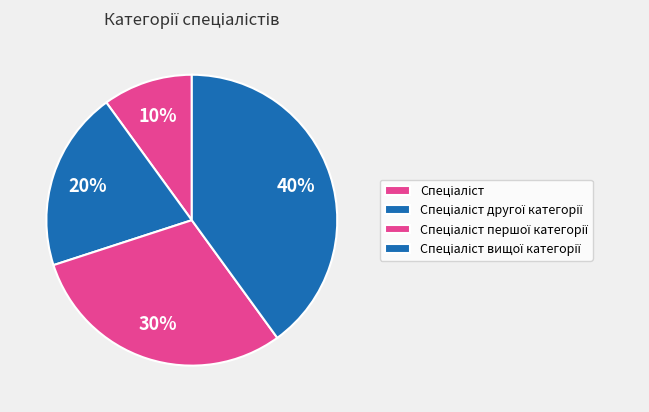

How many slices are in this pie chart?

4